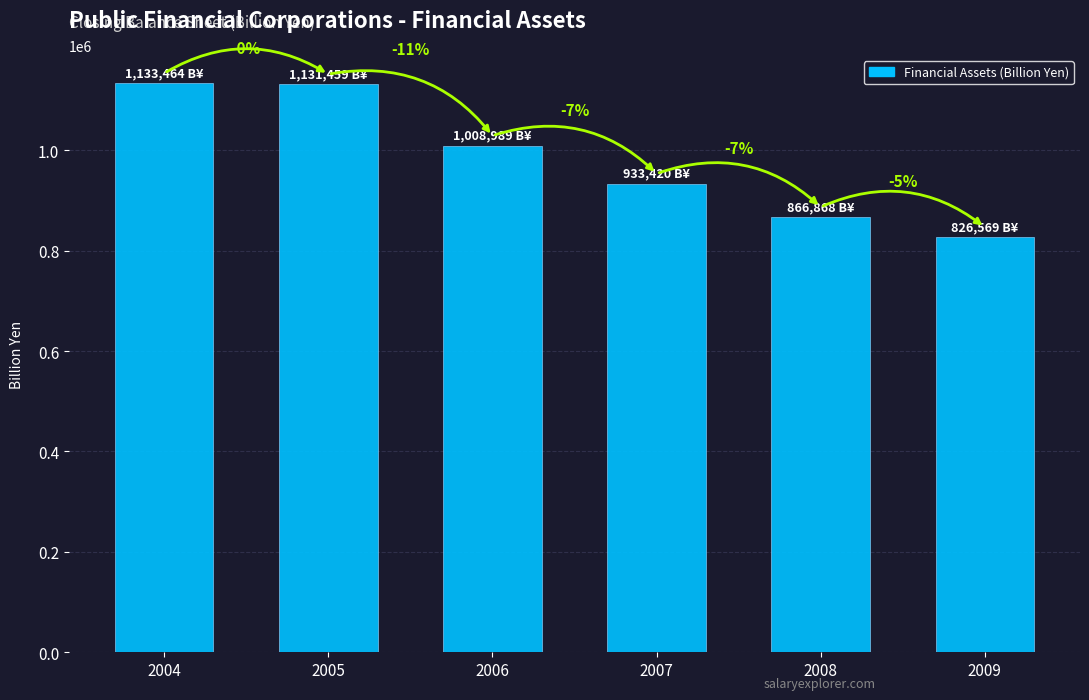

List the labels in order of value, largest first.

2004, 2005, 2006, 2007, 2008, 2009